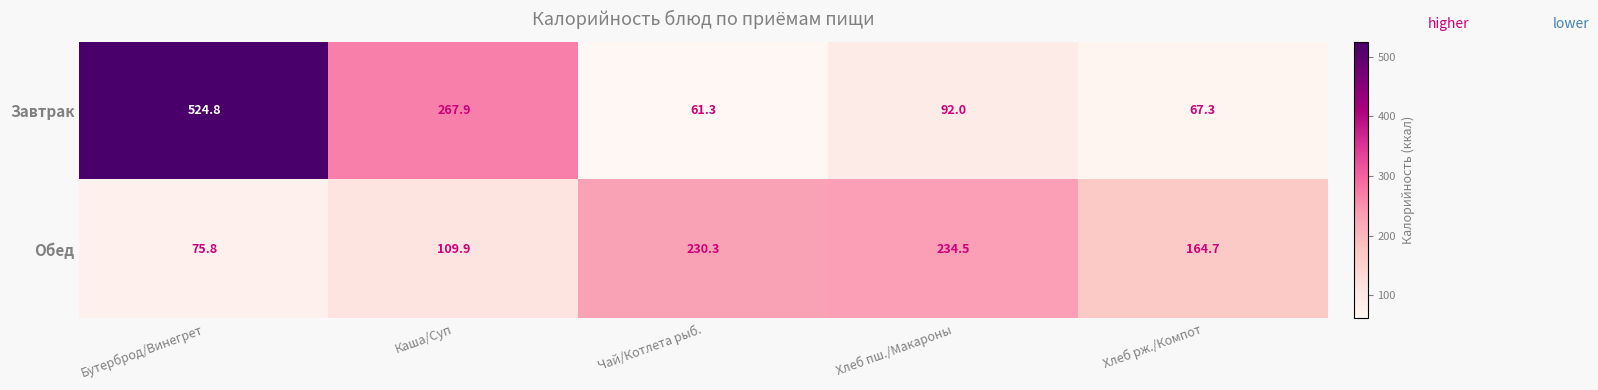

Reading left to right, extract all data points from this chart.

Завтрак: 524.8	267.9	61.3	92.0	67.3
Обед: 75.8	109.9	230.3	234.5	164.7